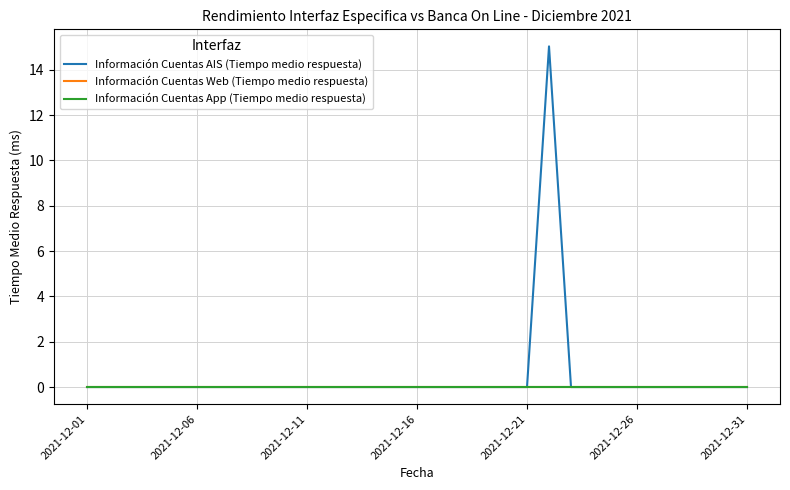

What is the greatest value displayed?

15.0